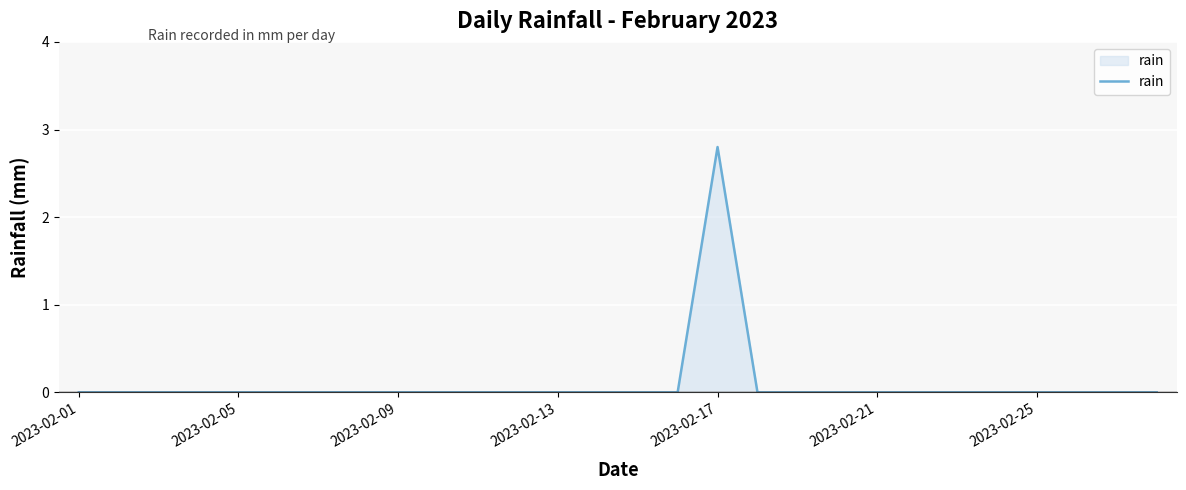

What is the maximum value shown in the chart?

2.8